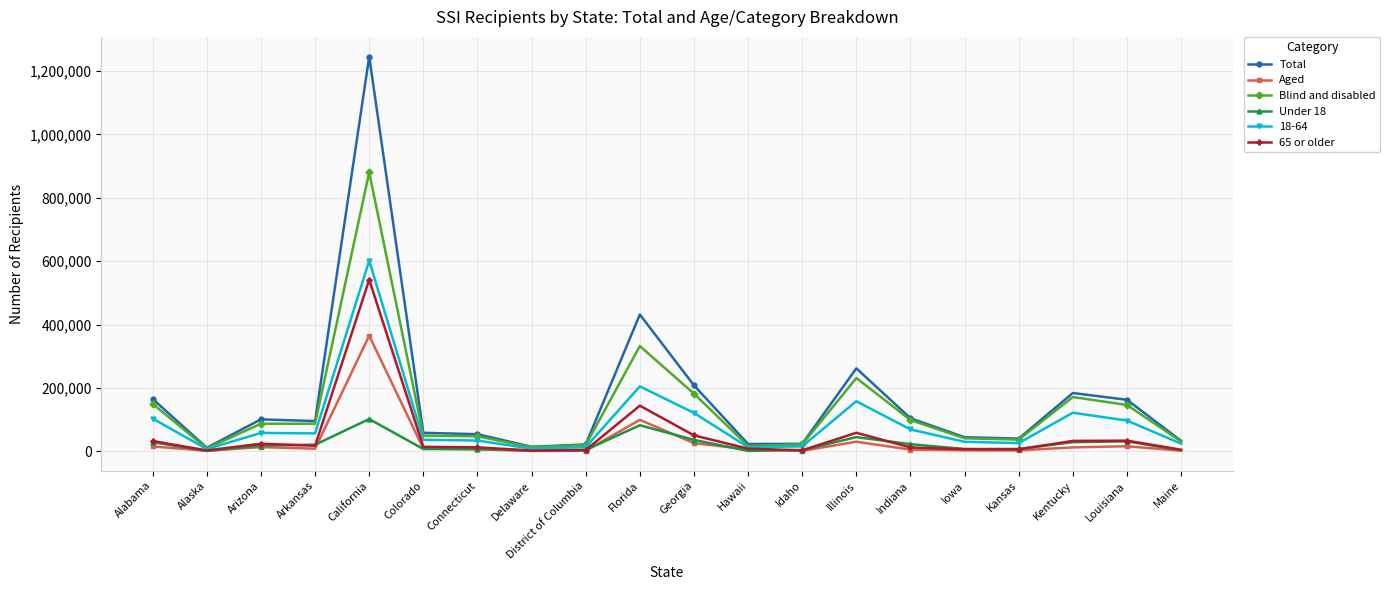

At which category is the sum across all series the highest?

California